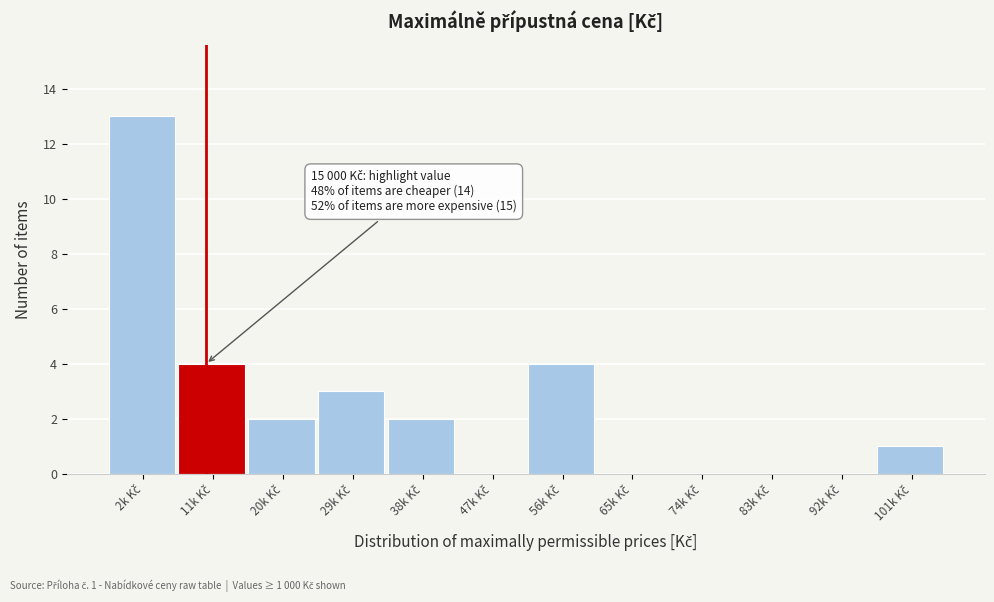

What is the maximum value shown in the chart?

13